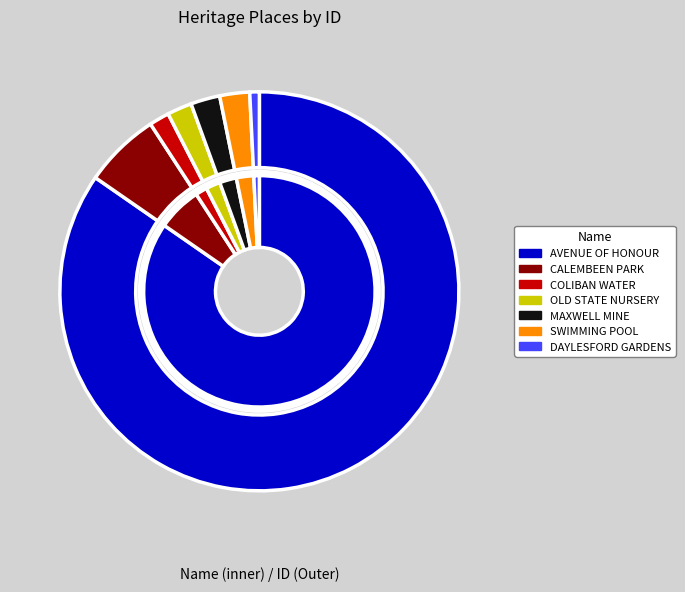

Is there a majority slice in this chart?

Yes